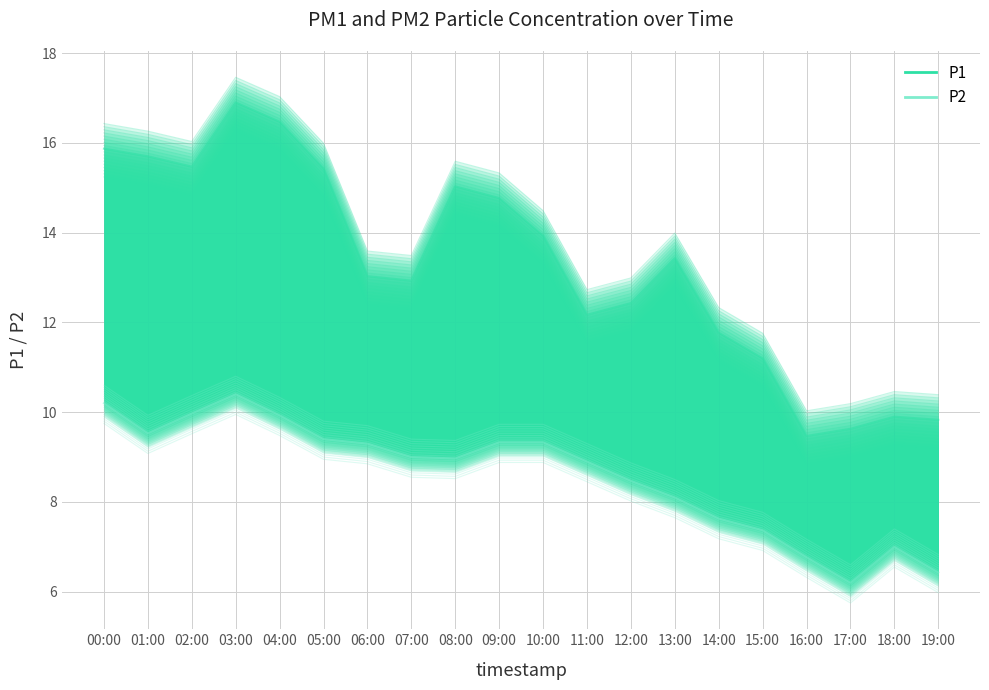

In P2, how many points are higher than both neighbors (excluding endpoints)?

2